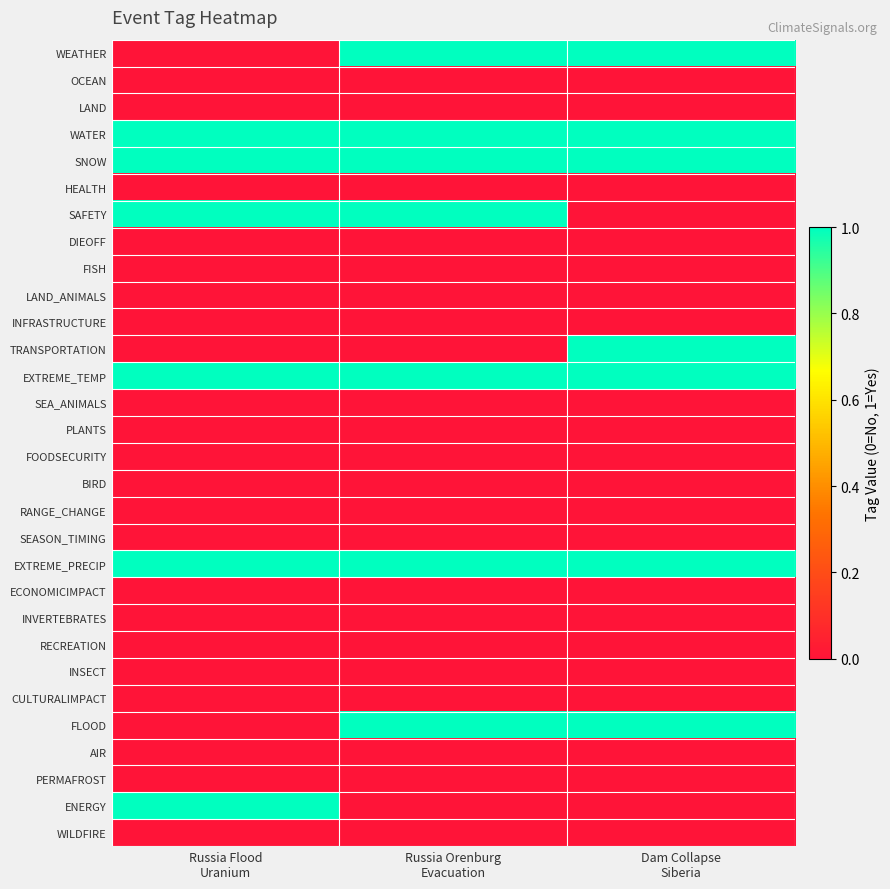

Reading left to right, transcribe all the data shown in this chart.

WEATHER: Russia Flood
Uranium=0	Russia Orenburg
Evacuation=1	Dam Collapse
Siberia=1
OCEAN: Russia Flood
Uranium=0	Russia Orenburg
Evacuation=0	Dam Collapse
Siberia=0
LAND: Russia Flood
Uranium=0	Russia Orenburg
Evacuation=0	Dam Collapse
Siberia=0
WATER: Russia Flood
Uranium=1	Russia Orenburg
Evacuation=1	Dam Collapse
Siberia=1
SNOW: Russia Flood
Uranium=1	Russia Orenburg
Evacuation=1	Dam Collapse
Siberia=1
HEALTH: Russia Flood
Uranium=0	Russia Orenburg
Evacuation=0	Dam Collapse
Siberia=0
SAFETY: Russia Flood
Uranium=1	Russia Orenburg
Evacuation=1	Dam Collapse
Siberia=0
DIEOFF: Russia Flood
Uranium=0	Russia Orenburg
Evacuation=0	Dam Collapse
Siberia=0
FISH: Russia Flood
Uranium=0	Russia Orenburg
Evacuation=0	Dam Collapse
Siberia=0
LAND_ANIMALS: Russia Flood
Uranium=0	Russia Orenburg
Evacuation=0	Dam Collapse
Siberia=0
INFRASTRUCTURE: Russia Flood
Uranium=0	Russia Orenburg
Evacuation=0	Dam Collapse
Siberia=0
TRANSPORTATION: Russia Flood
Uranium=0	Russia Orenburg
Evacuation=0	Dam Collapse
Siberia=1
EXTREME_TEMP: Russia Flood
Uranium=1	Russia Orenburg
Evacuation=1	Dam Collapse
Siberia=1
SEA_ANIMALS: Russia Flood
Uranium=0	Russia Orenburg
Evacuation=0	Dam Collapse
Siberia=0
PLANTS: Russia Flood
Uranium=0	Russia Orenburg
Evacuation=0	Dam Collapse
Siberia=0
FOODSECURITY: Russia Flood
Uranium=0	Russia Orenburg
Evacuation=0	Dam Collapse
Siberia=0
BIRD: Russia Flood
Uranium=0	Russia Orenburg
Evacuation=0	Dam Collapse
Siberia=0
RANGE_CHANGE: Russia Flood
Uranium=0	Russia Orenburg
Evacuation=0	Dam Collapse
Siberia=0
SEASON_TIMING: Russia Flood
Uranium=0	Russia Orenburg
Evacuation=0	Dam Collapse
Siberia=0
EXTREME_PRECIP: Russia Flood
Uranium=1	Russia Orenburg
Evacuation=1	Dam Collapse
Siberia=1
ECONOMICIMPACT: Russia Flood
Uranium=0	Russia Orenburg
Evacuation=0	Dam Collapse
Siberia=0
INVERTEBRATES: Russia Flood
Uranium=0	Russia Orenburg
Evacuation=0	Dam Collapse
Siberia=0
RECREATION: Russia Flood
Uranium=0	Russia Orenburg
Evacuation=0	Dam Collapse
Siberia=0
INSECT: Russia Flood
Uranium=0	Russia Orenburg
Evacuation=0	Dam Collapse
Siberia=0
CULTURALIMPACT: Russia Flood
Uranium=0	Russia Orenburg
Evacuation=0	Dam Collapse
Siberia=0
FLOOD: Russia Flood
Uranium=0	Russia Orenburg
Evacuation=1	Dam Collapse
Siberia=1
AIR: Russia Flood
Uranium=0	Russia Orenburg
Evacuation=0	Dam Collapse
Siberia=0
PERMAFROST: Russia Flood
Uranium=0	Russia Orenburg
Evacuation=0	Dam Collapse
Siberia=0
ENERGY: Russia Flood
Uranium=1	Russia Orenburg
Evacuation=0	Dam Collapse
Siberia=0
WILDFIRE: Russia Flood
Uranium=0	Russia Orenburg
Evacuation=0	Dam Collapse
Siberia=0